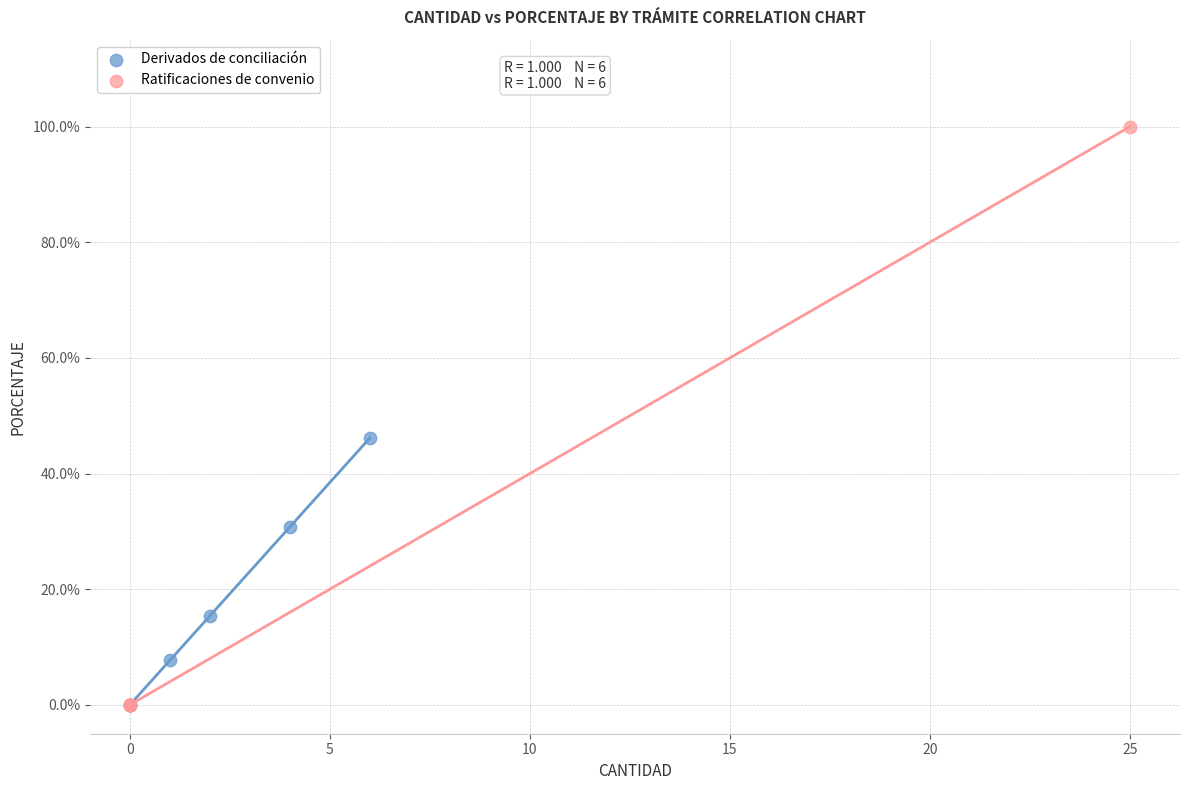

What are all the series names shown in the legend?

Derivados de conciliación, Ratificaciones de convenio